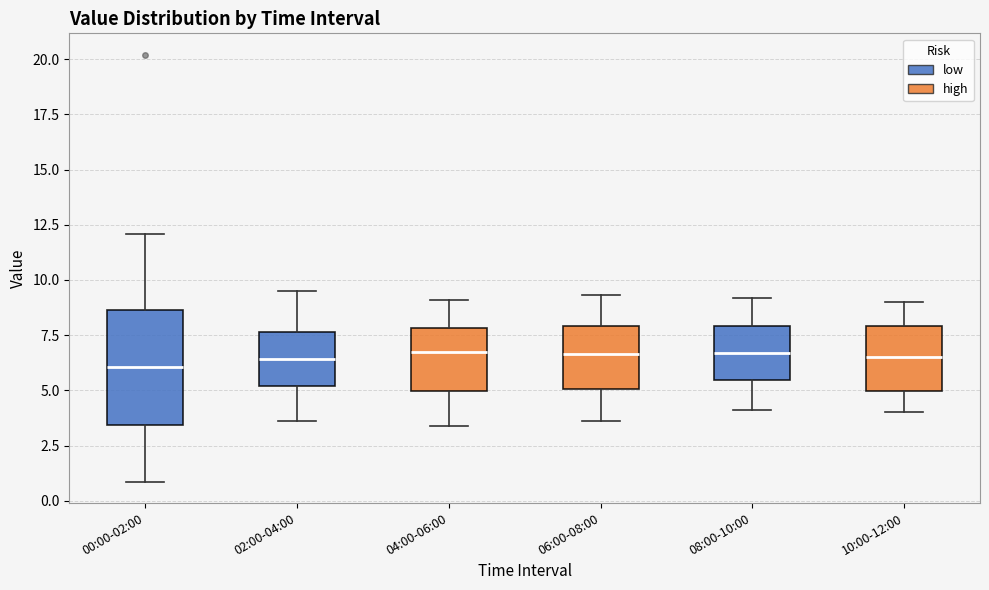

Where does the median line of the box for 02:00-04:00 sit on the y-axis? The values are not printed on the chart, so give them approximately, as read against the axis.

6.5